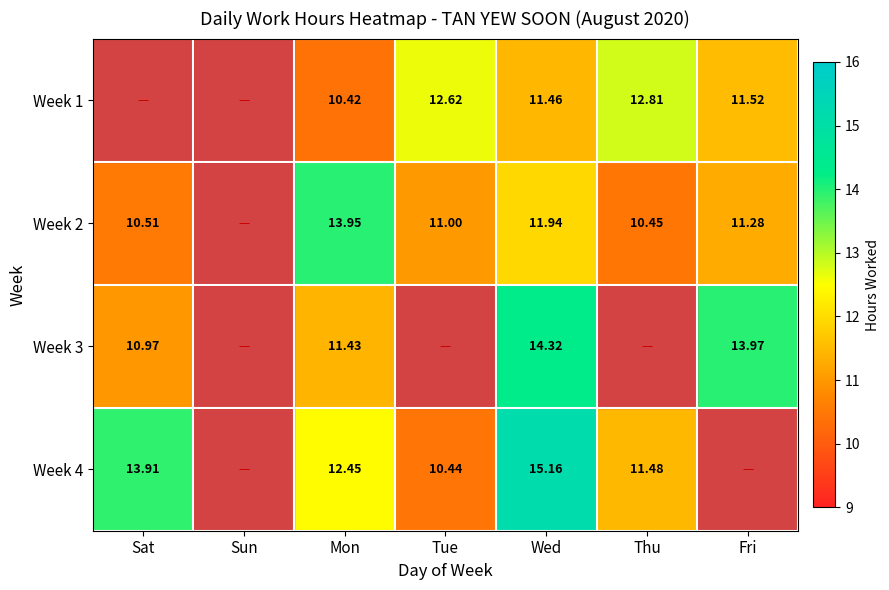

Is the value of Week 4 at Sat greater than the value of Week 3 at Wed?

No